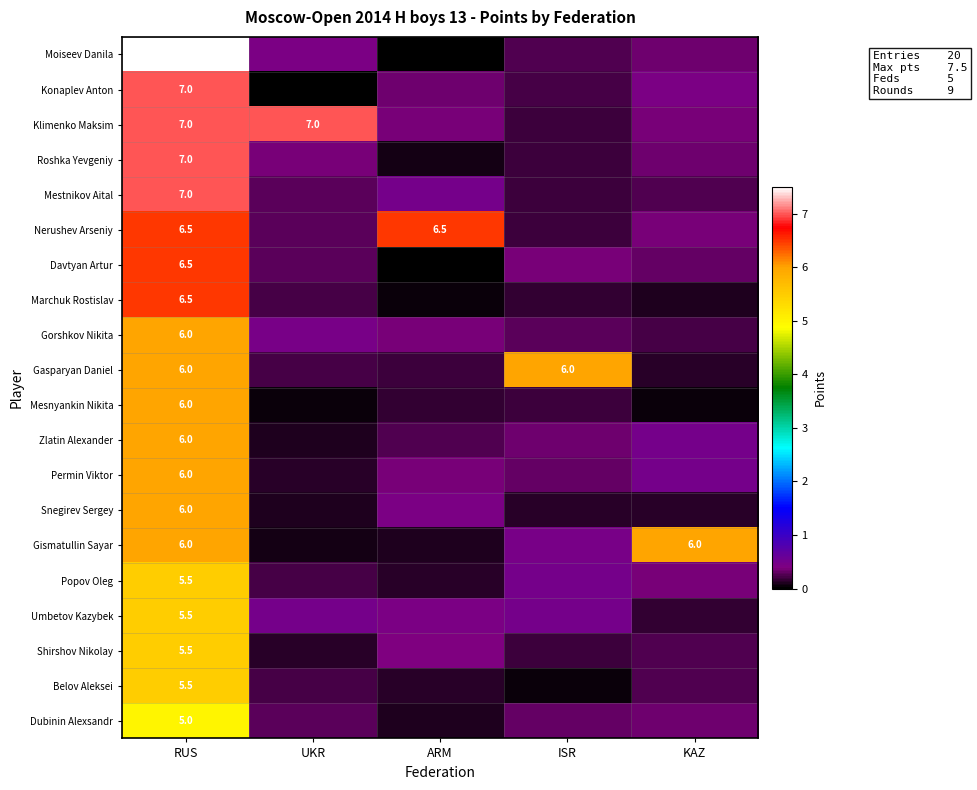

What is the difference between the maximum and minimum values in the row_1 series?

7.0